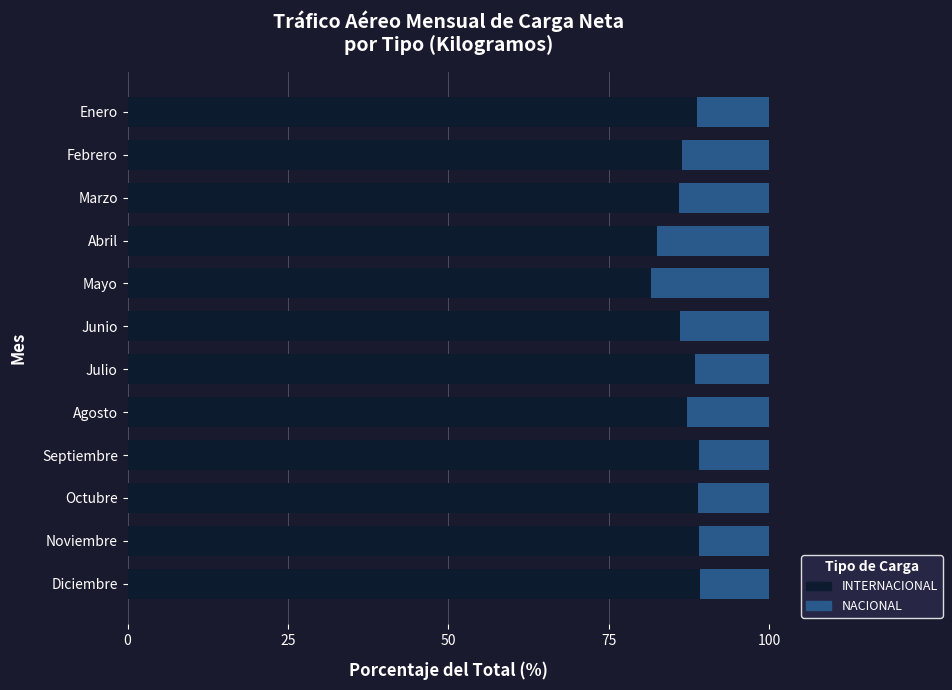

How many data points does each series have?

12